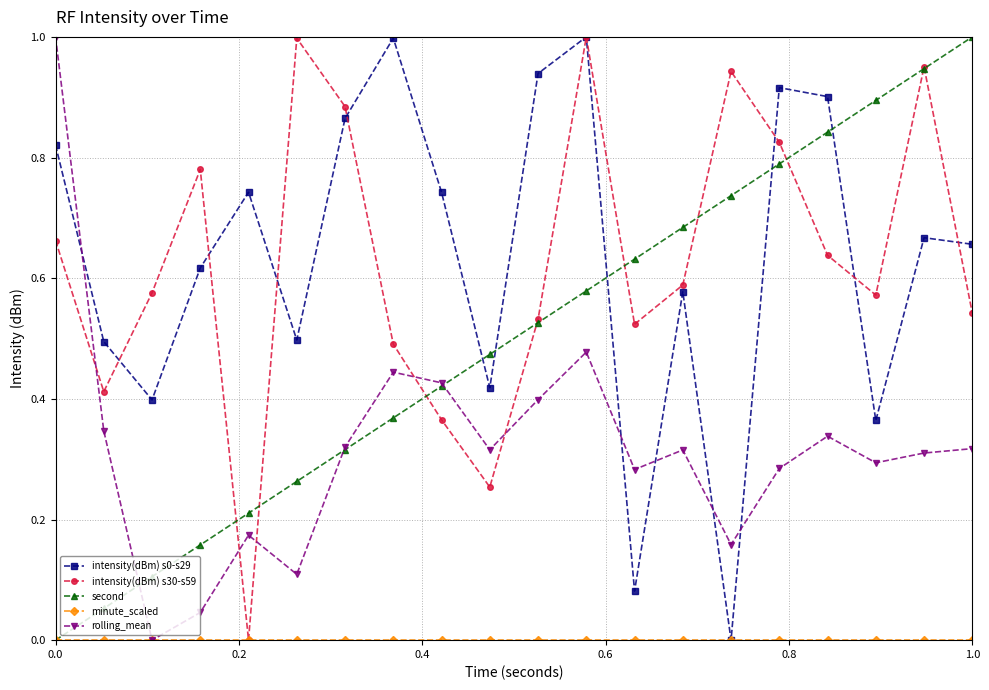

How many lines are shown in the chart?

5